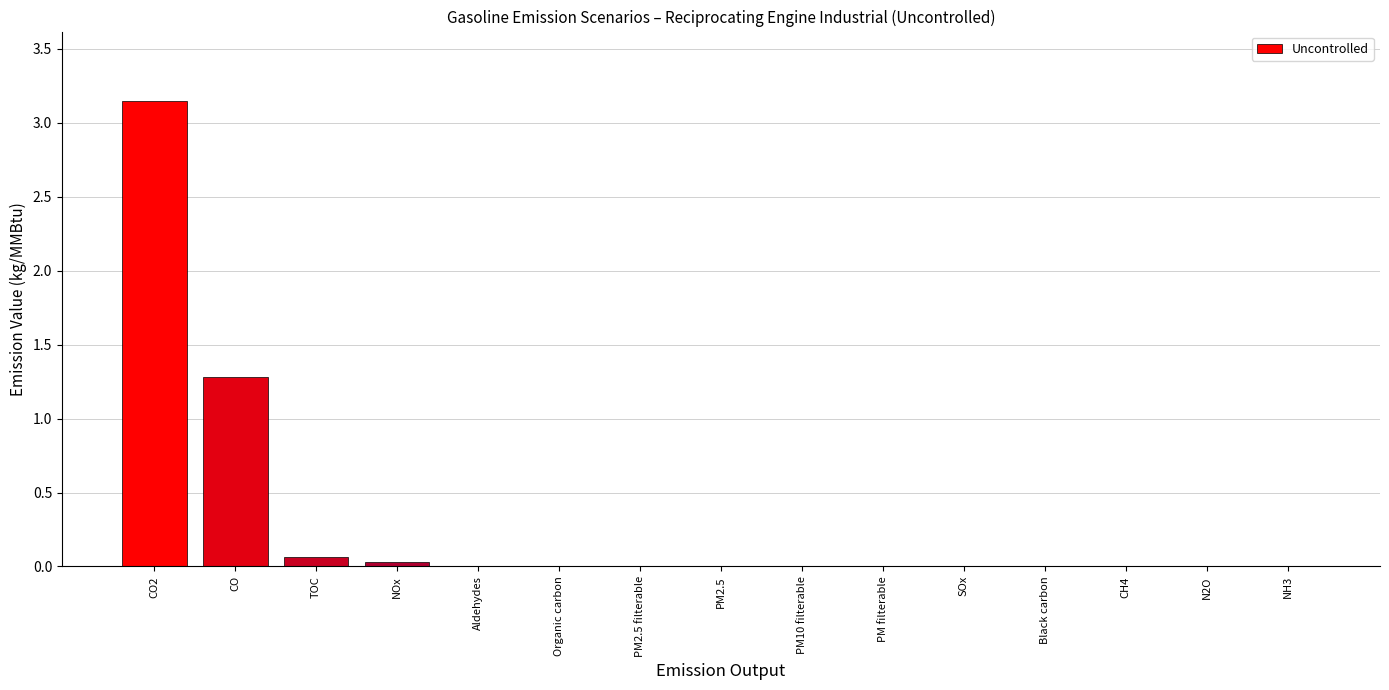

What is the sum of all values?

4.5